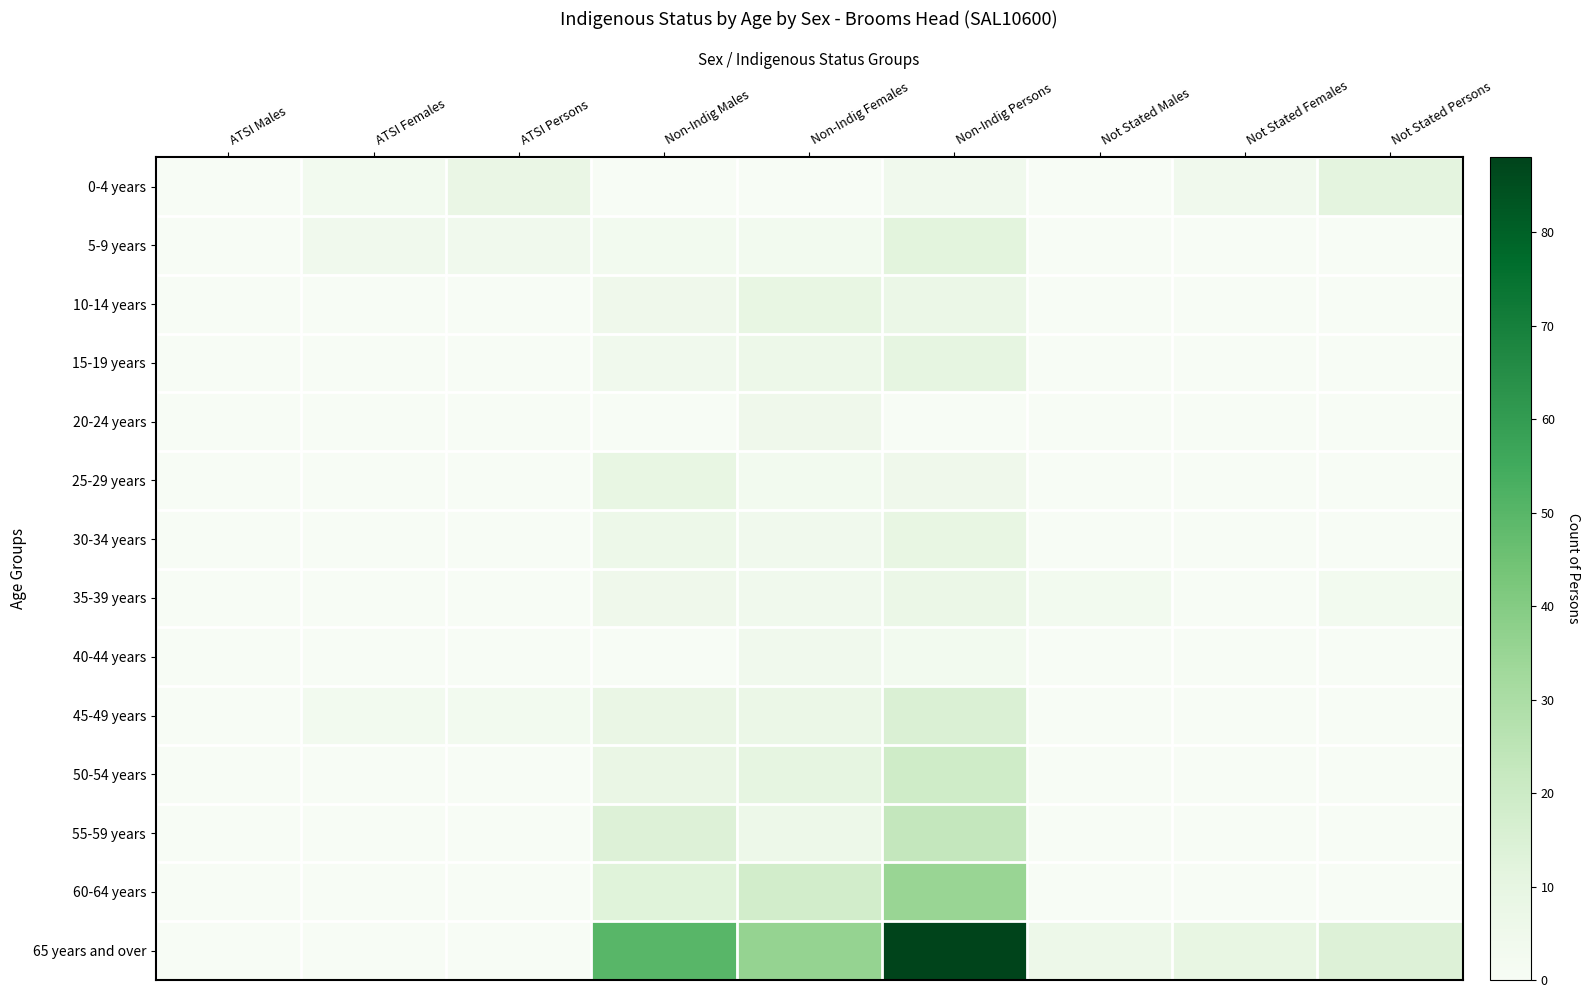

The 65 years and over series shows 50 at Non-Indig Males. True or false?

True